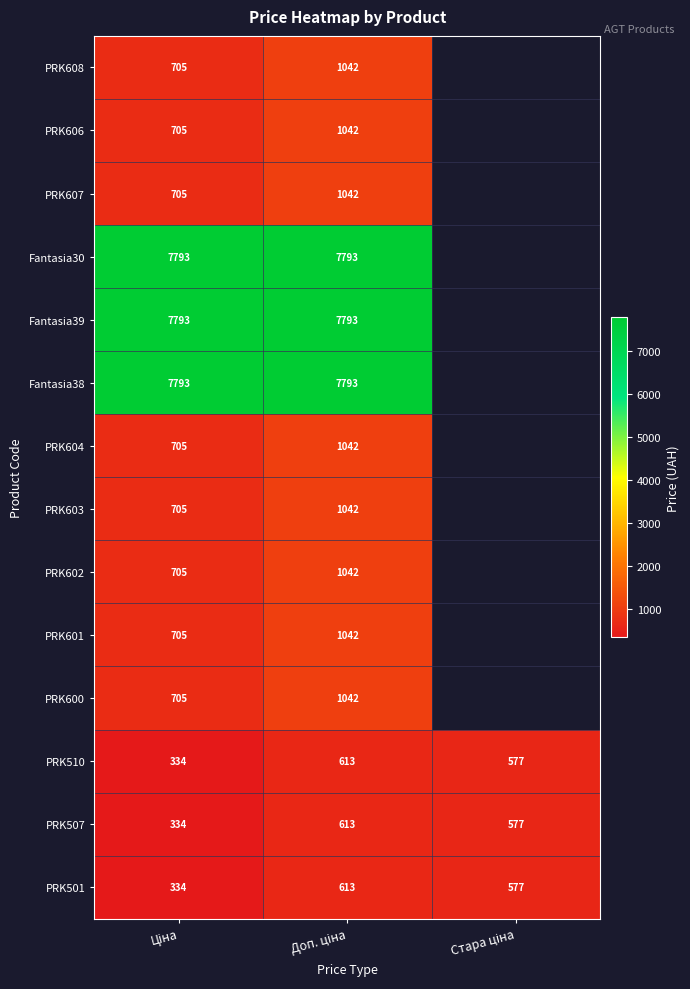

Where does the PRK510 series first go above 576?

Доп. ціна